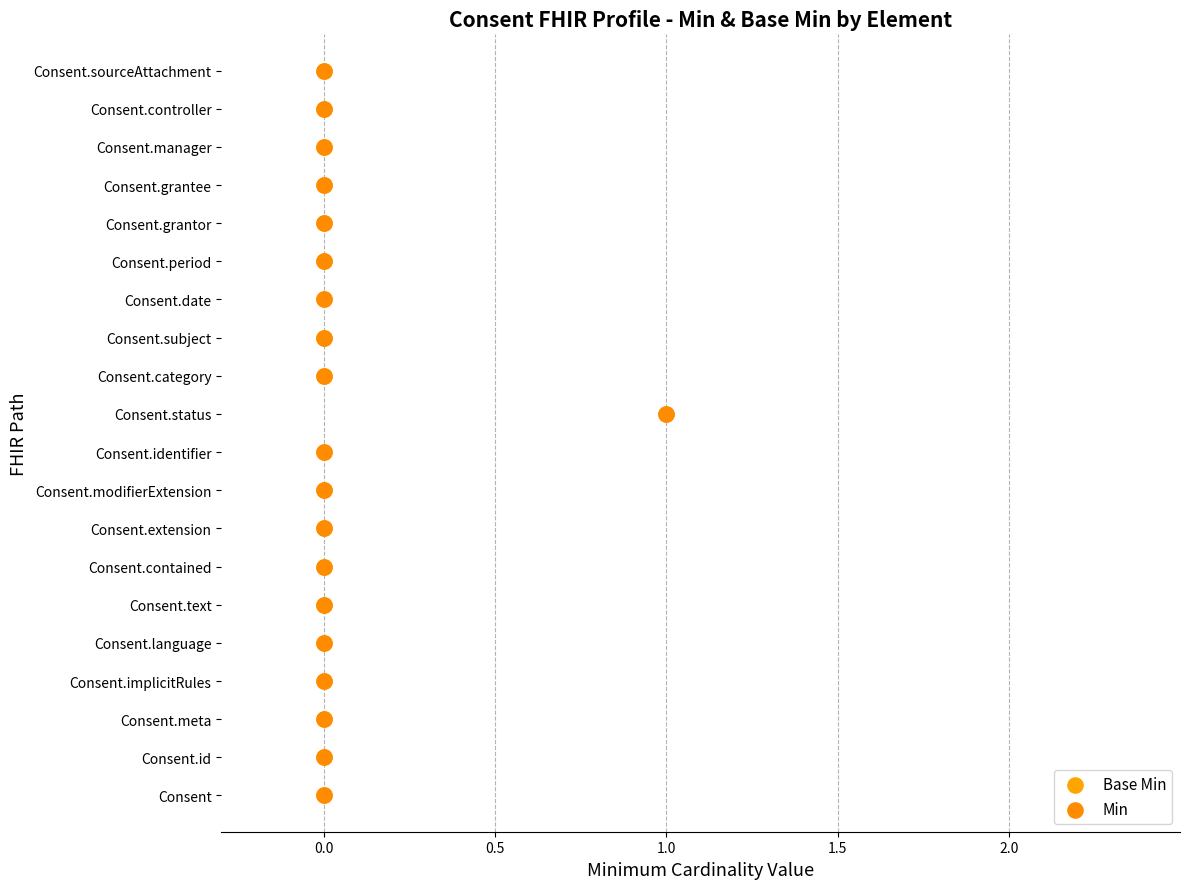

What are all the series names shown in the legend?

Base Min, Min